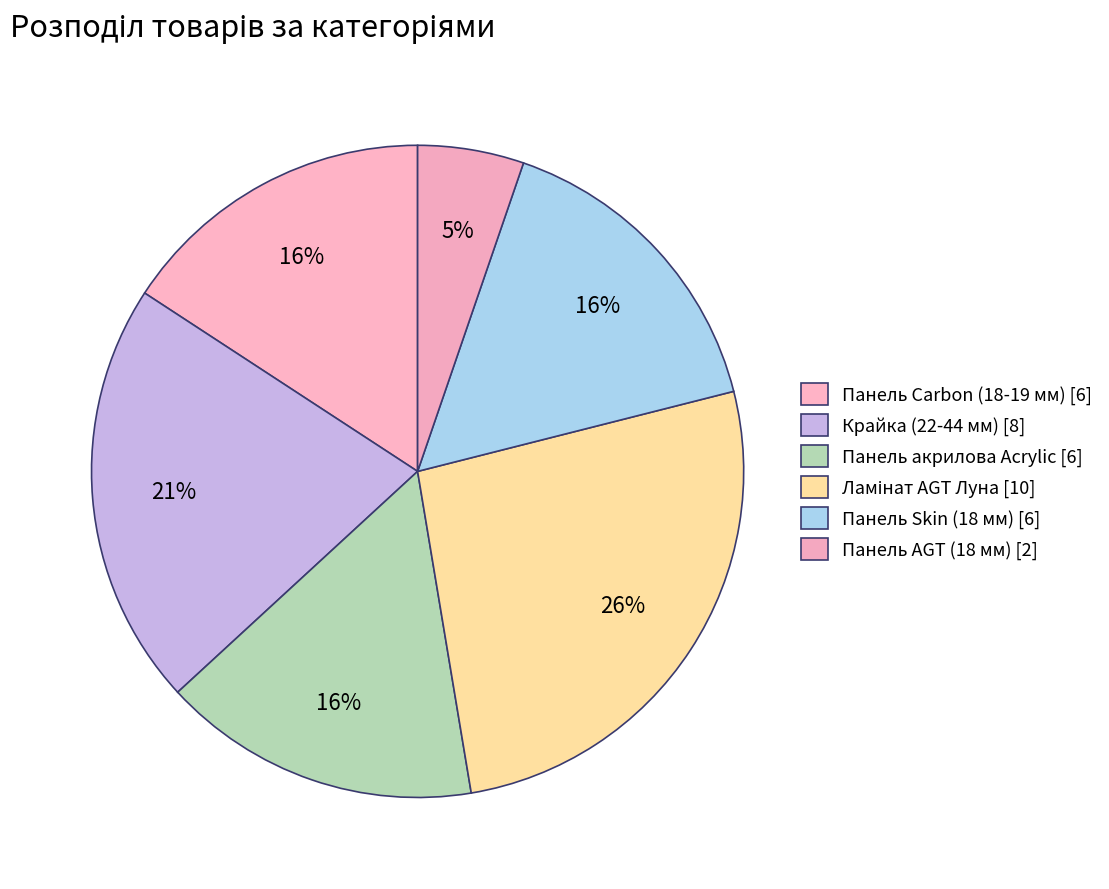

How many slices are in this pie chart?

6